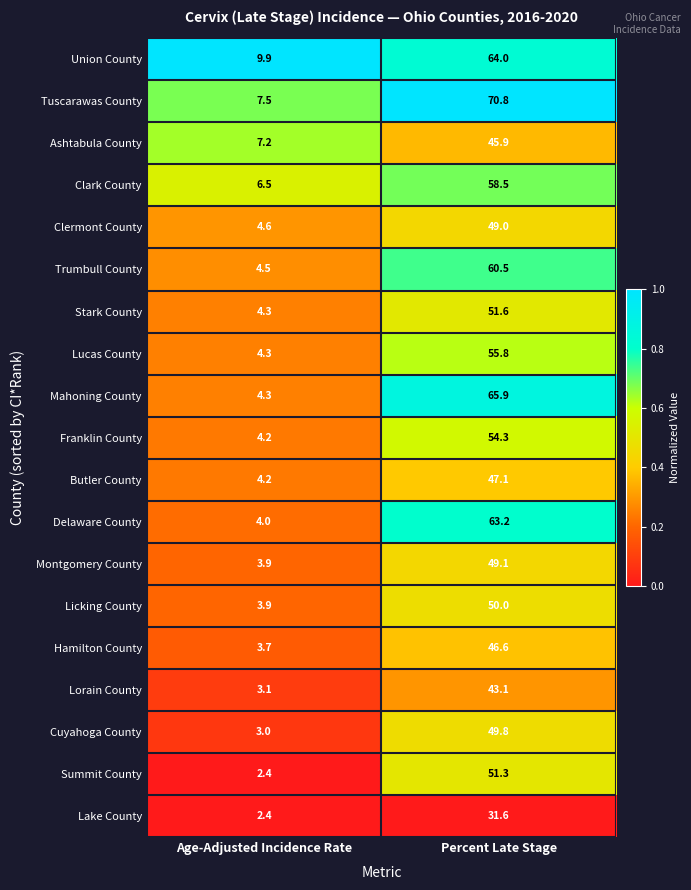

Where is Butler County nearest to the value 25?

Age-Adjusted Incidence Rate